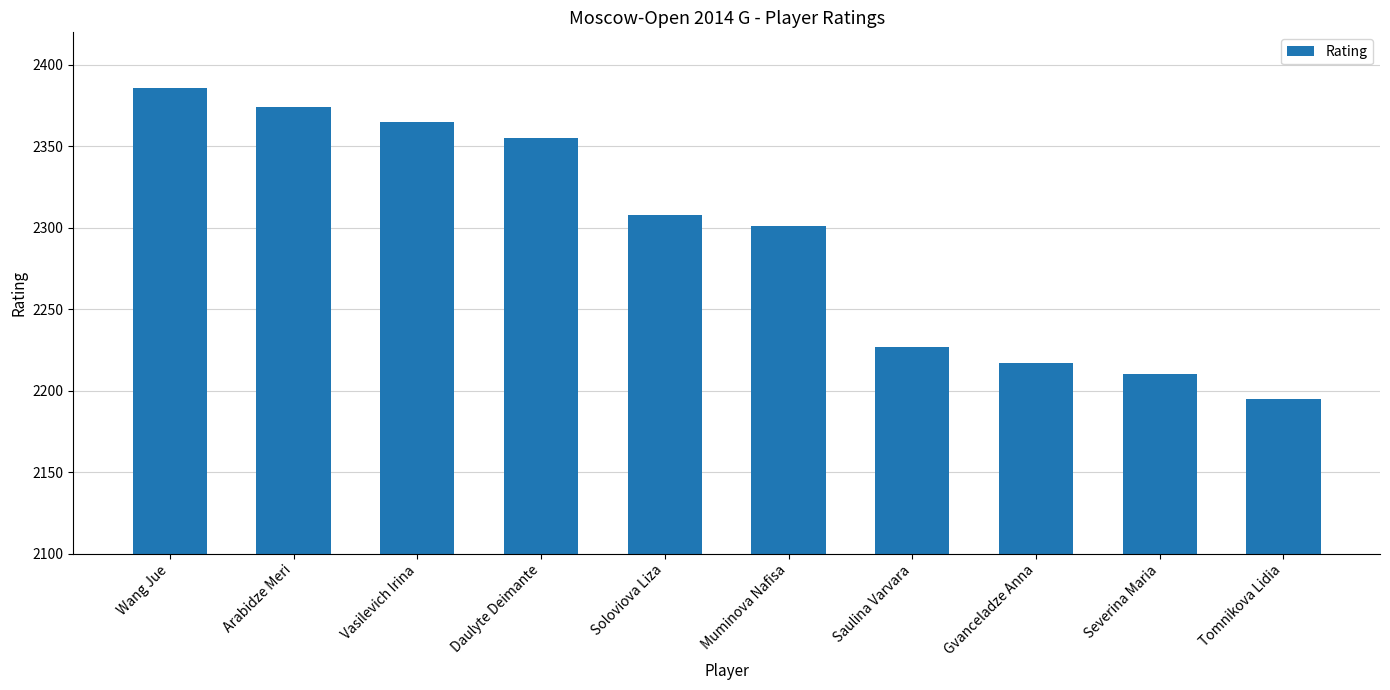

What is the value of the 10th bar from the left?

2195